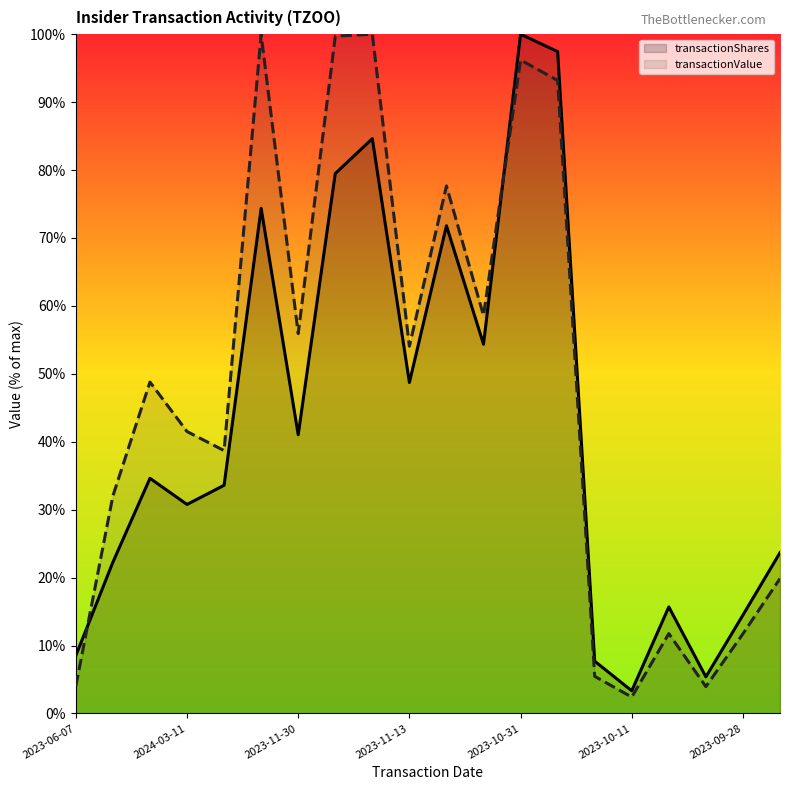

True or false: transactionShares has a value of 150.5 at 2023-10-31.

False